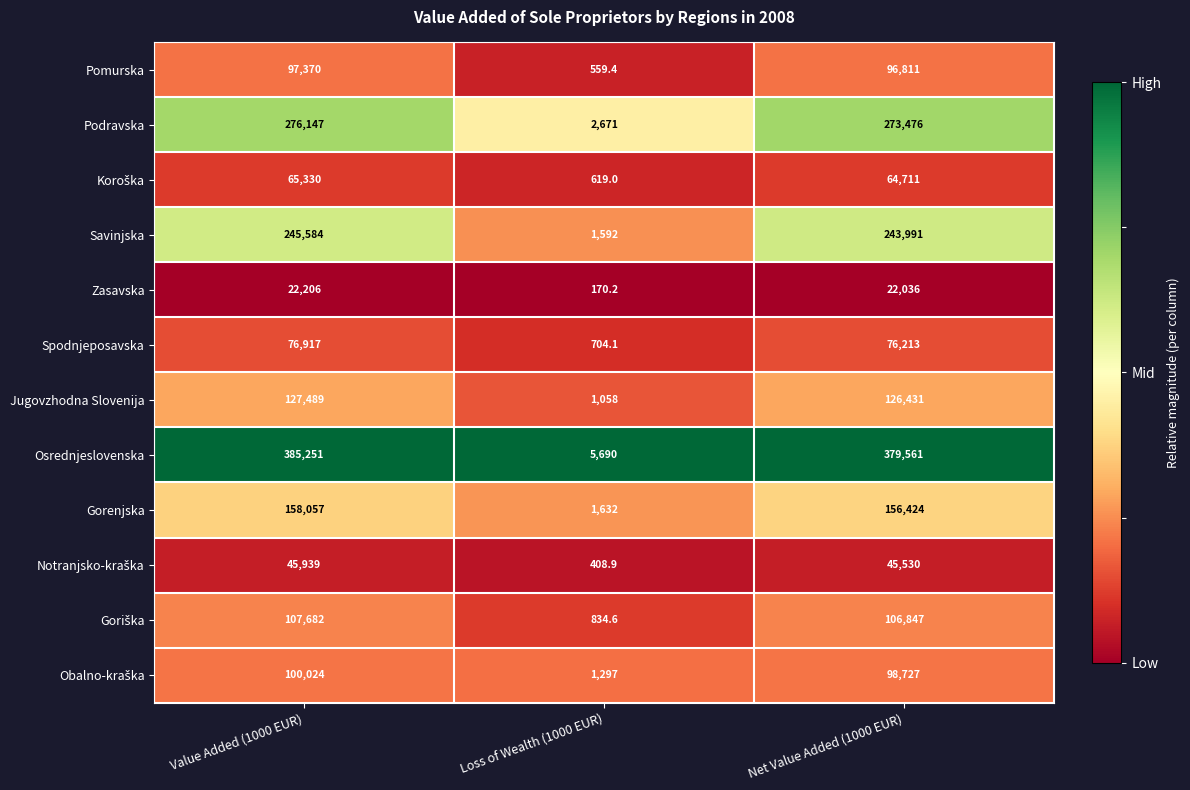

Which series has the largest range (max minus min)?

Osrednjeslovenska